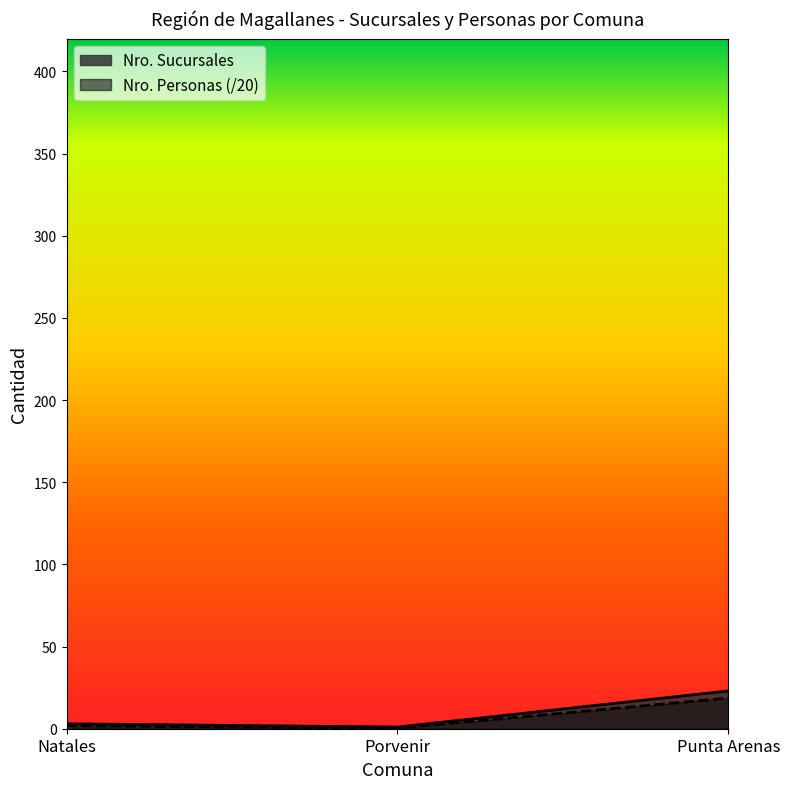

Reading left to right, transcribe all the data shown in this chart.

Nro. Sucursales: Natales=3.0	Porvenir=1.0	Punta Arenas=23.0
Nro. Personas: Natales=1.9	Porvenir=0.3	Punta Arenas=18.6